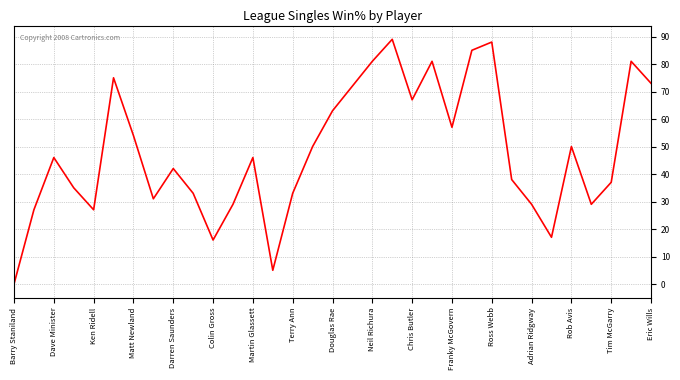

True or false: there are more than 1 points higher than both neighbors.

True